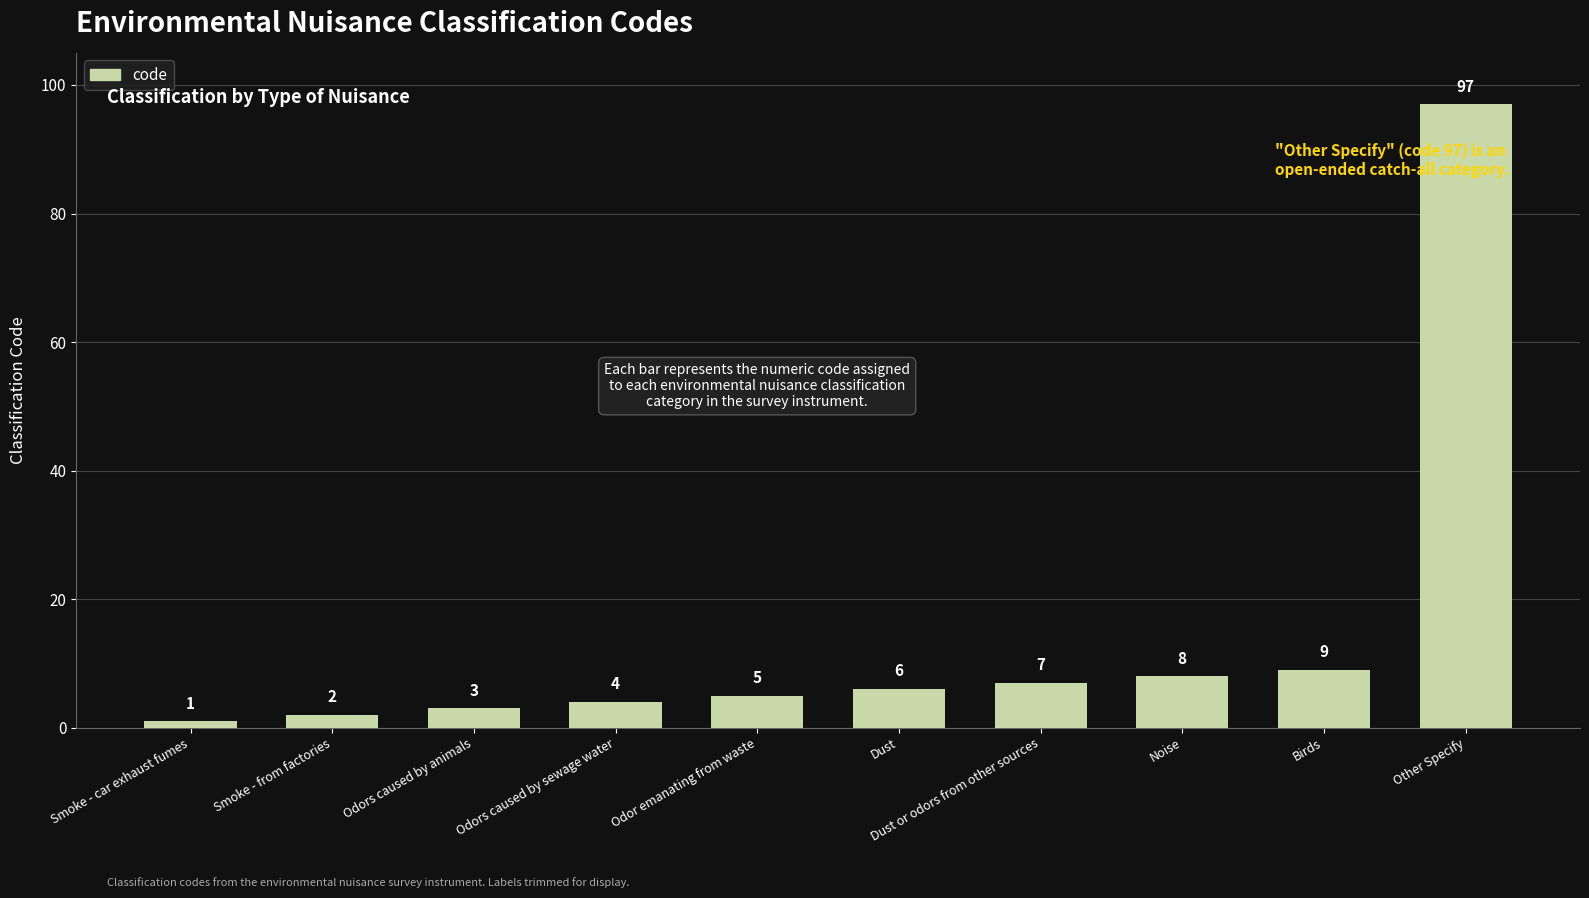

What is the difference between the maximum and minimum values?

96